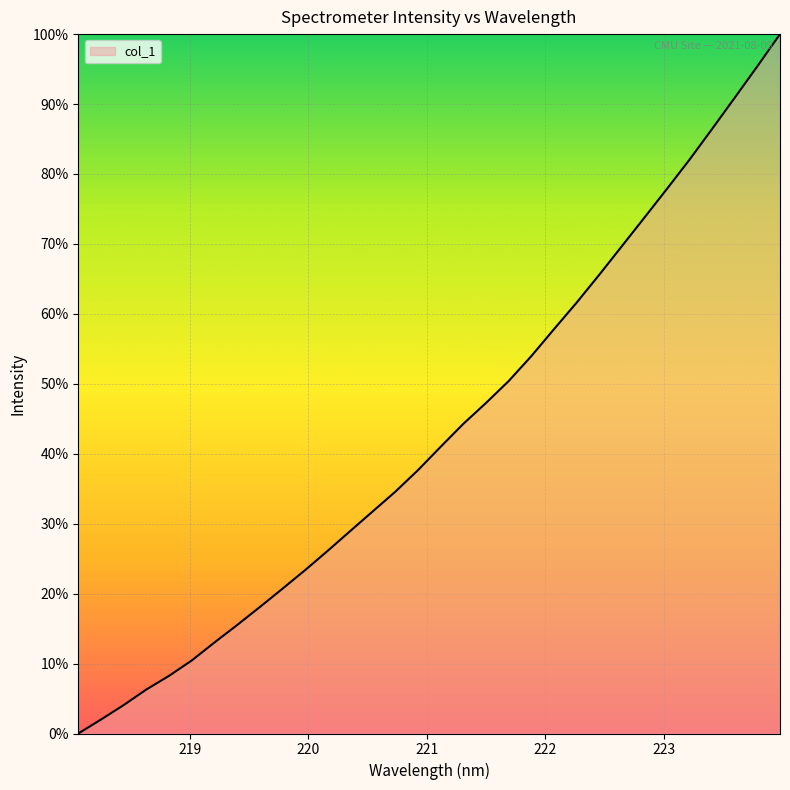

What is the greatest value displayed?

100.0